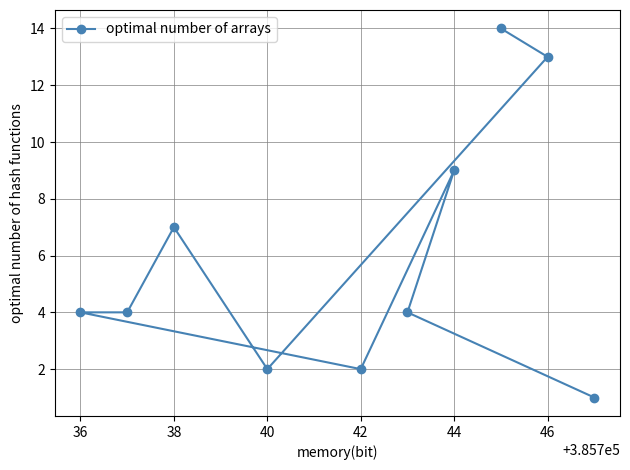

Between 36 and 38, which is larger?

38